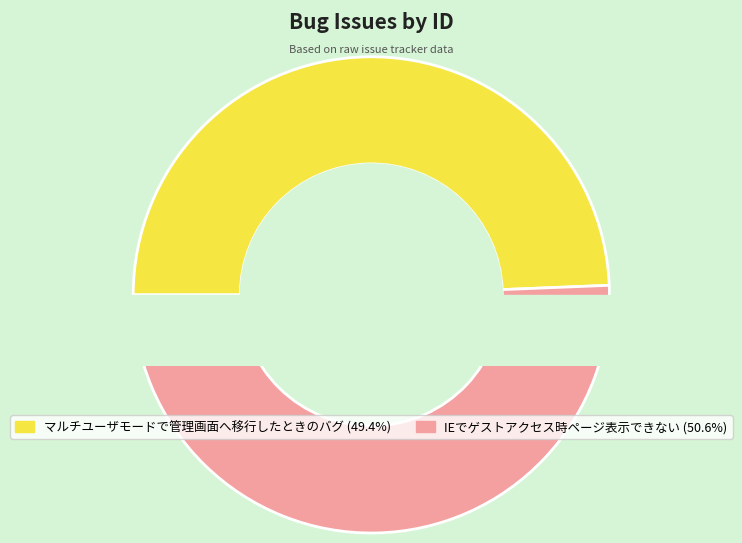

What is the ratio of the value at IEでゲストアクセス時ページ表示できない to the value at マルチユーザモードで管理画面へ移行したときのバグ?

1.0